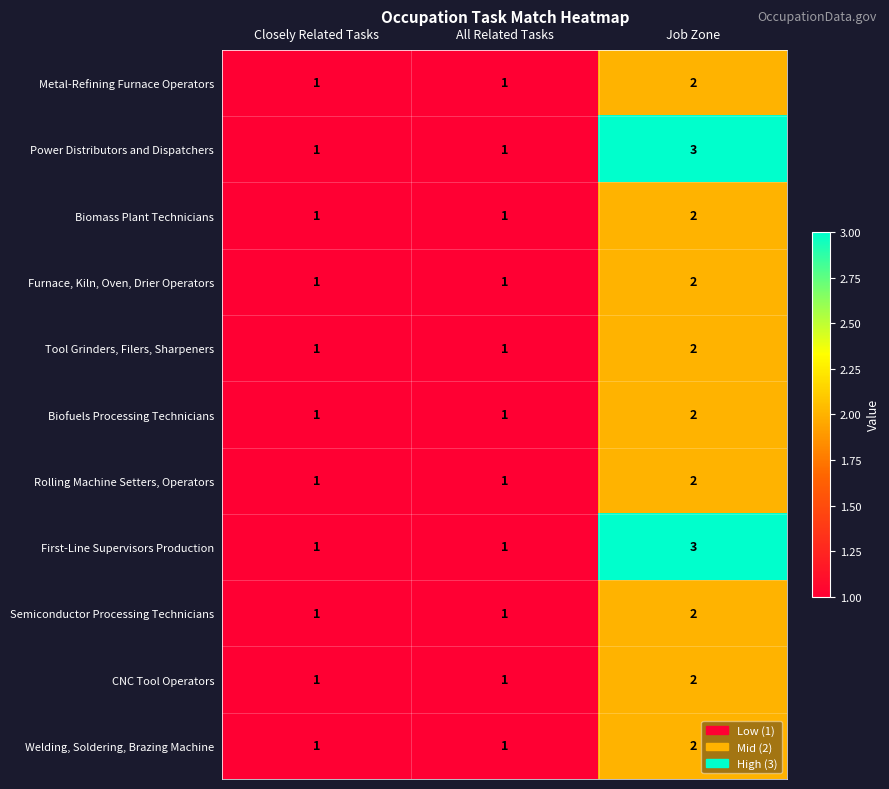

What is the greatest value displayed?

3